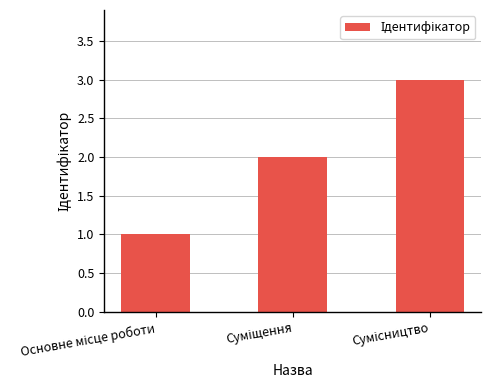

What is the sum of all values?

6